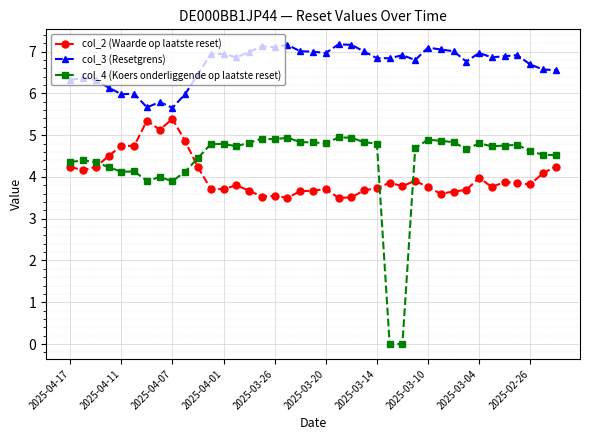

How many lines are shown in the chart?

3